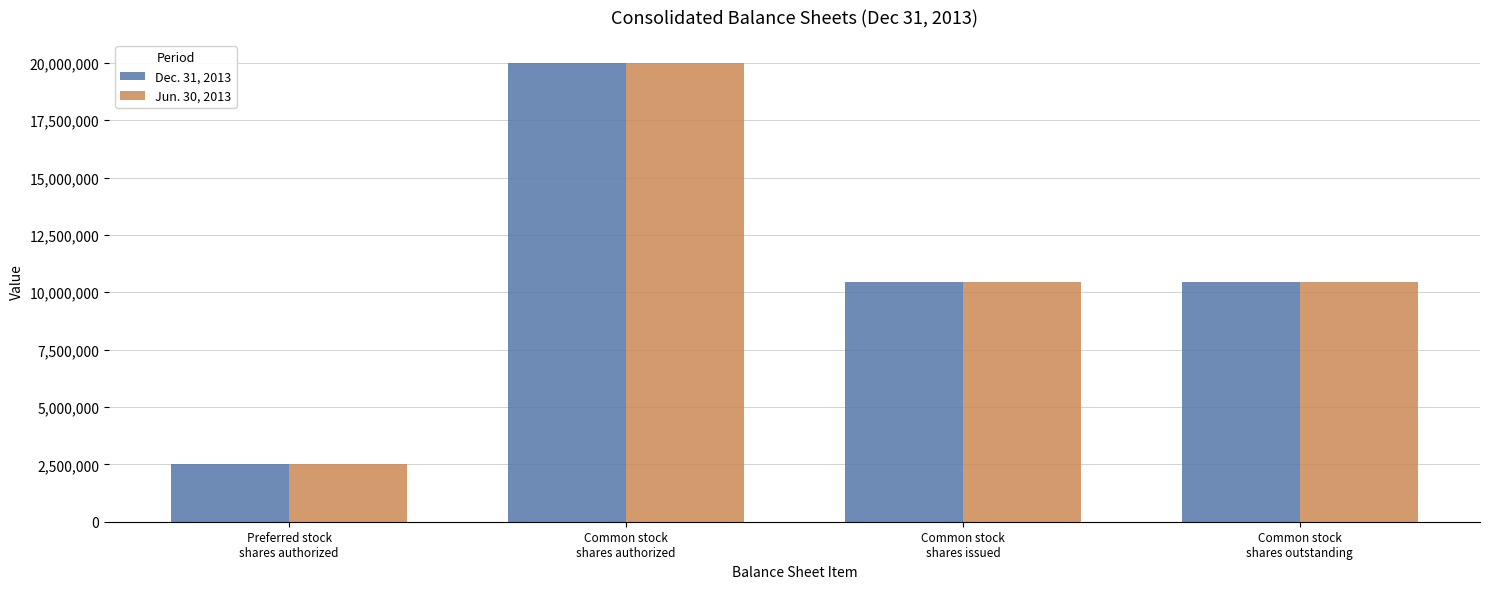

Is it true that Dec. 31, 2013 equals 2500000 at Preferred stock
shares authorized?

True